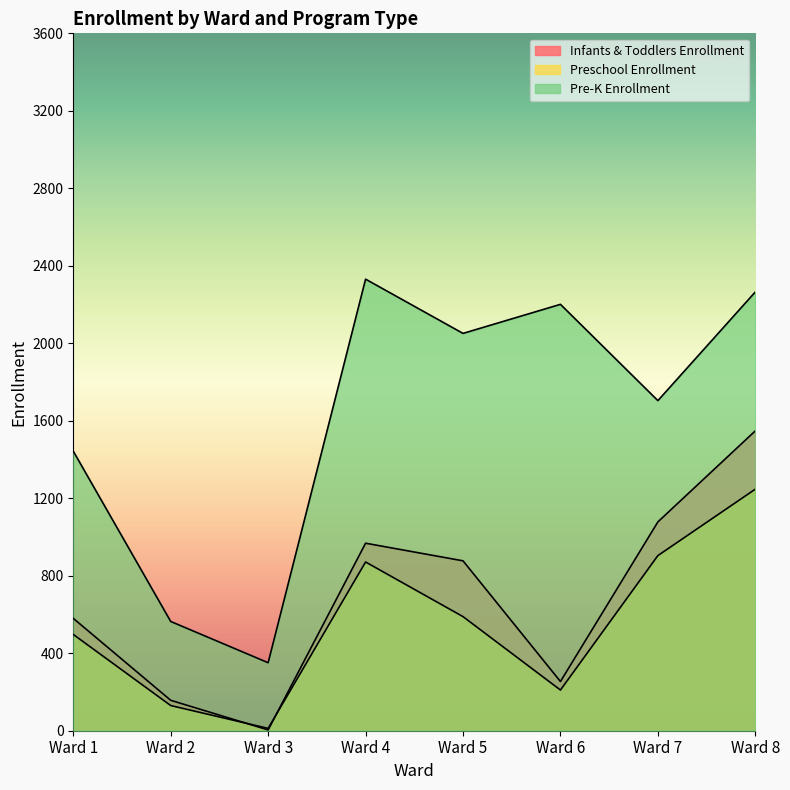

Reading left to right, extract all data points from this chart.

Infants & Toddlers Enrollment: 580	157	4	968	877	254	1078	1548
Preschool Enrollment: 497	130	12	871	589	210	904	1247
Pre-K Enrollment: 1443	564	351	2331	2051	2201	1704	2265